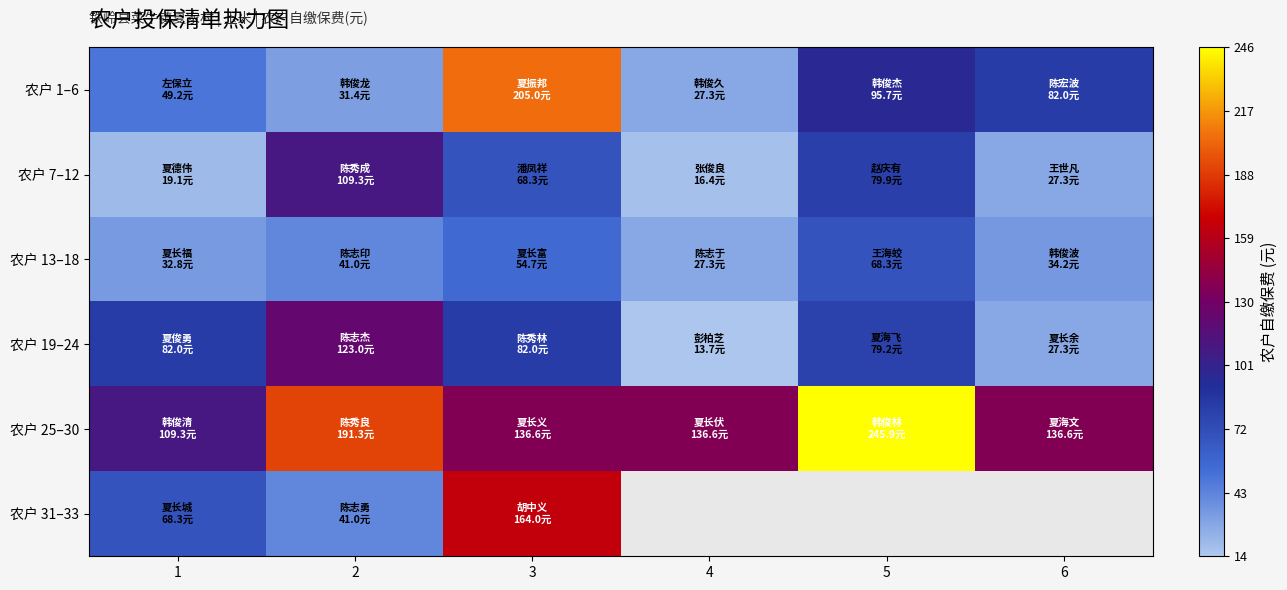

At which label is 农户 31–33 closest to 102?

1